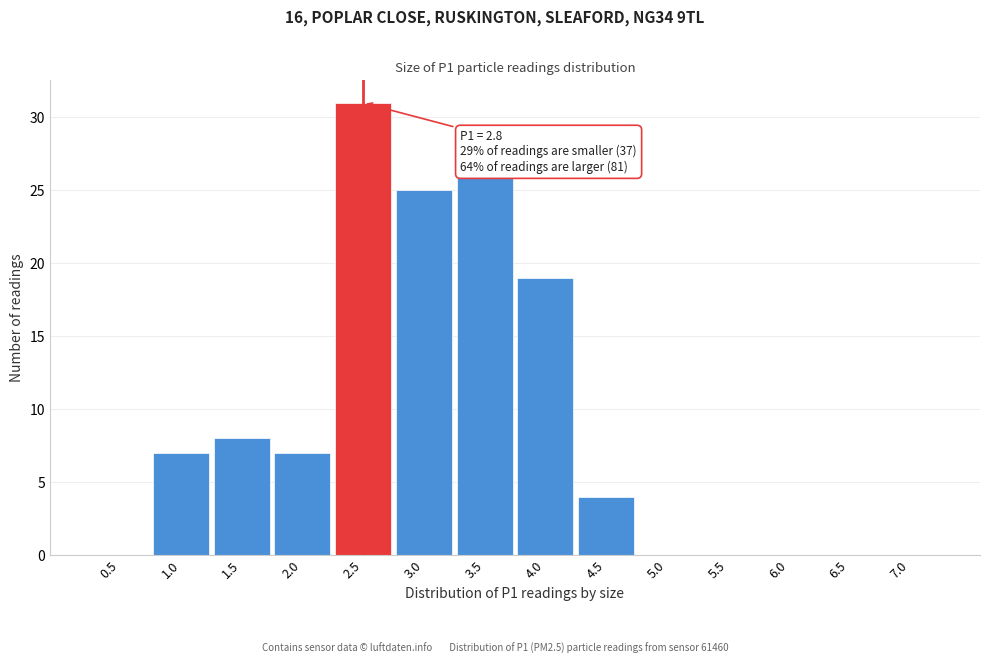

Reading right to left, what are all the values shown in this chart?

7.0=0	6.5=0	6.0=0	5.5=0	5.0=0	4.5=4	4.0=19	3.5=26	3.0=25	2.5=31	2.0=7	1.5=8	1.0=7	0.5=0